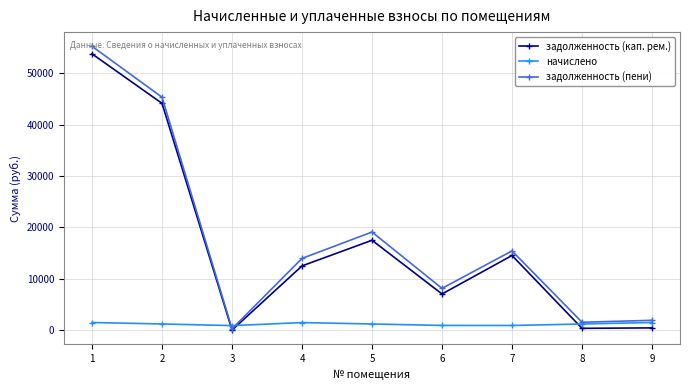

What are all the series names shown in the legend?

задолженность (кап. рем.), начислено, задолженность (пени)